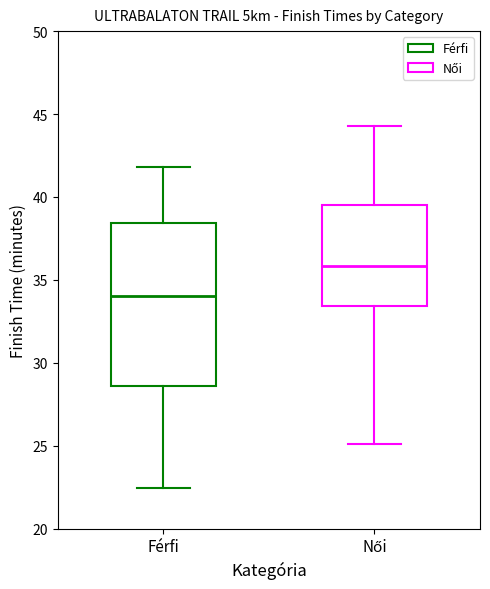

Where is the lower edge of the box for Női on the y-axis? The values are not printed on the chart, so give them approximately, as read against the axis.

33.5